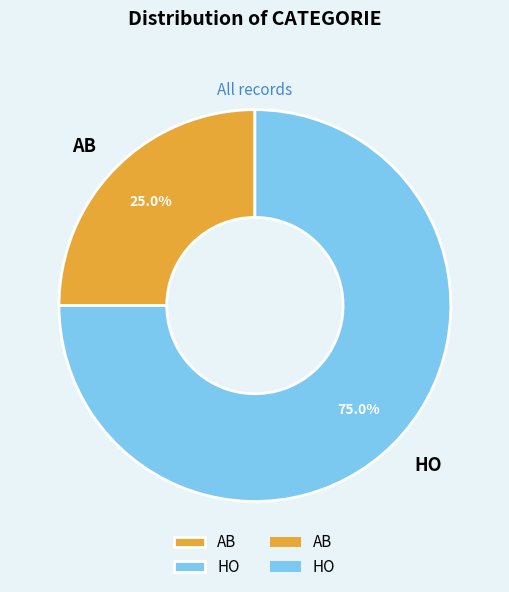

What is the largest slice in the pie chart?

HO